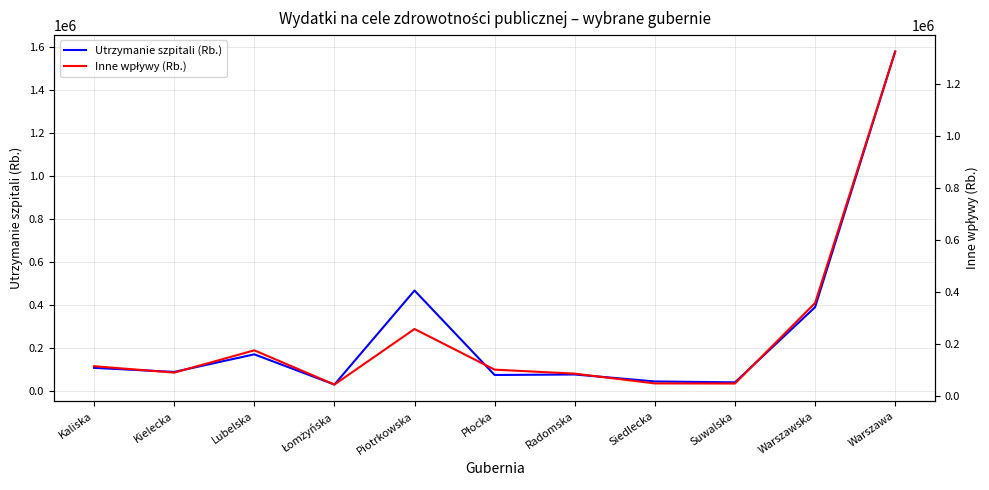

Reading right to left, transcribe all the data shown in this chart.

Utrzymanie szpitali (Rb.): 1578627	390567	41342	45506	77873	75536	468099	31101	171530	89862	108556
Inne wpływy (Rb.): 1326469	356981	46676	47112	84843	100267	256965	42777	174730	88805	113560